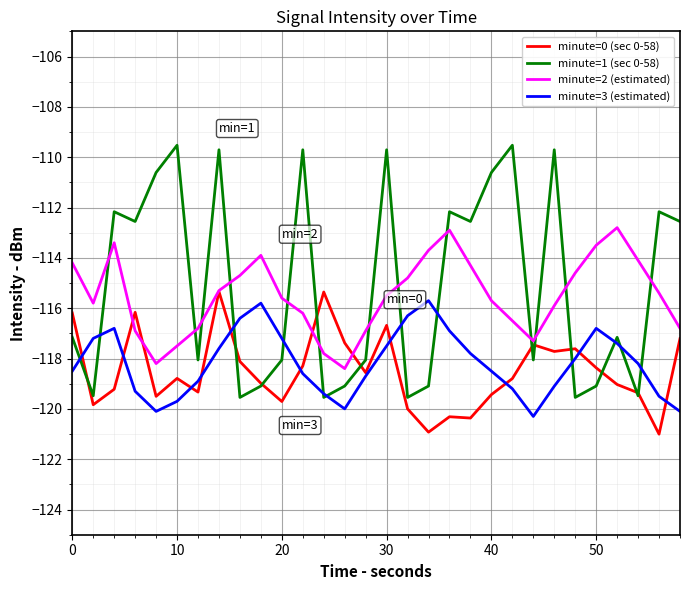

What is the minimum value shown in the chart?

-121.0